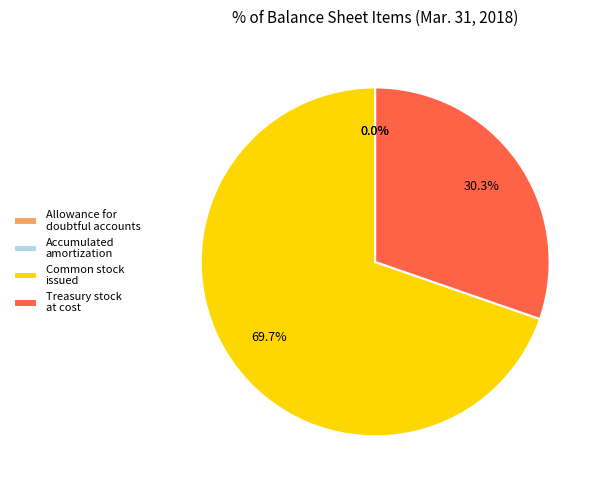

Is there any slice that represents more than half of the pie?

Yes